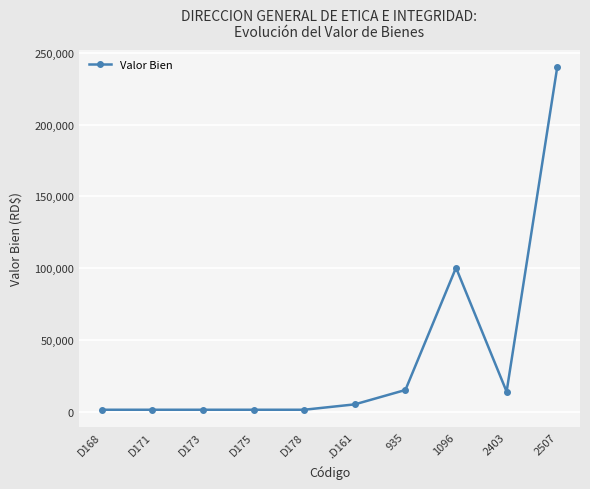

What value does the data have at D171?

1252.8